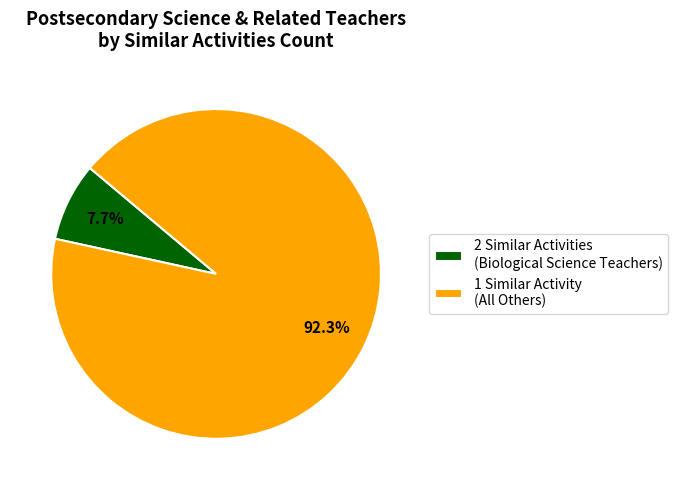

How many segments does this pie chart have?

2